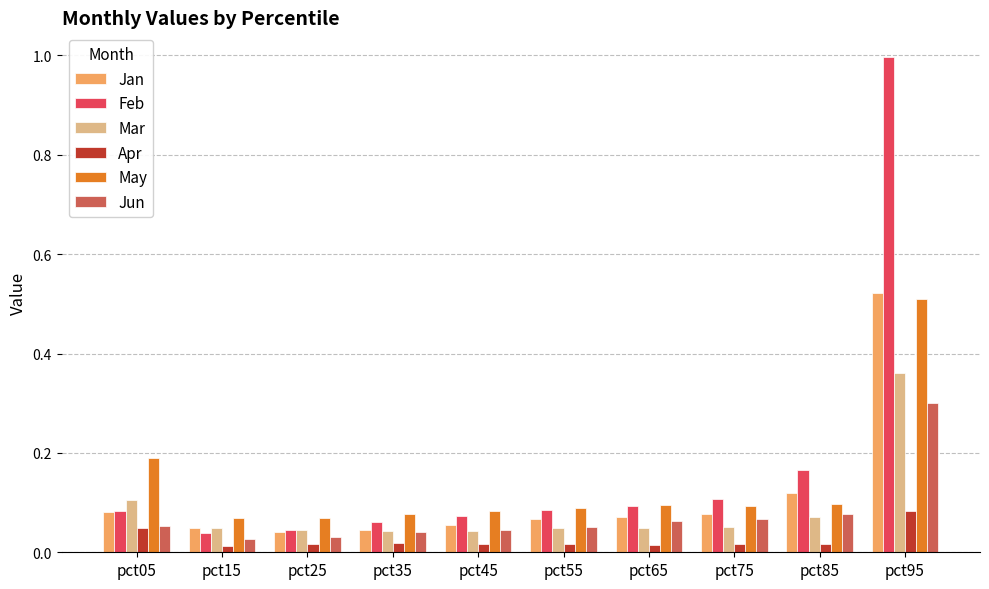

How many bars are there in each group?

6